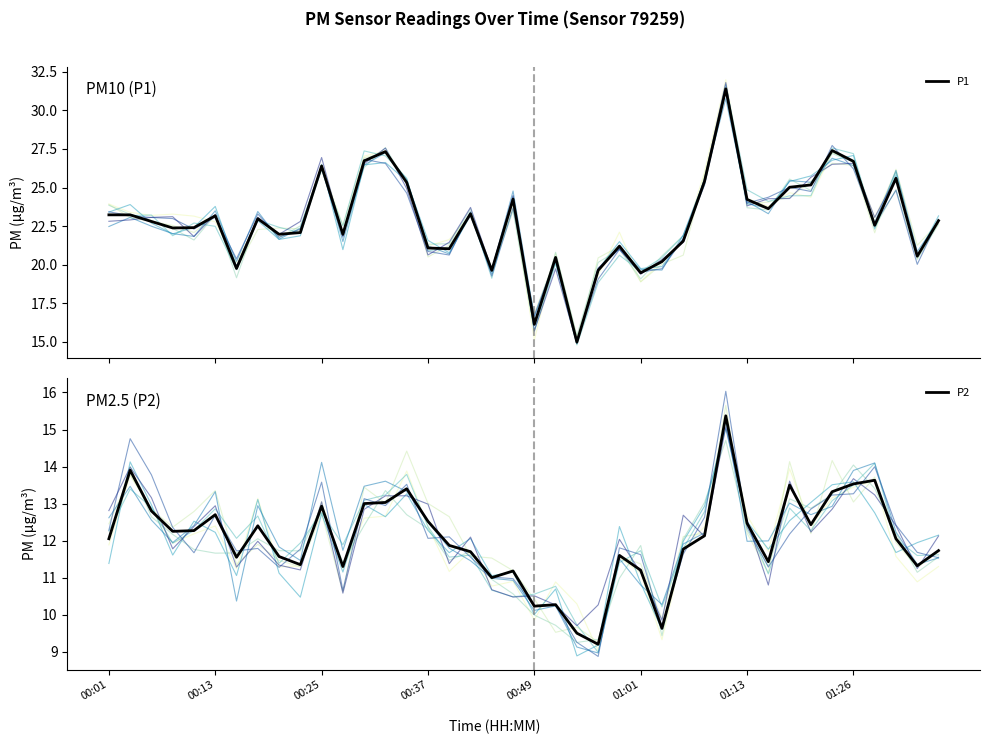

Reading left to right, extract all data points from this chart.

P1: 00:01=23.2	00:13=23.2	00:25=22.8	00:37=22.4	00:49=22.4	01:01=23.2	01:13=19.8	01:26=23.0	8=22.0	9=22.1	10=26.4	11=22.0	12=26.7	13=27.3	14=25.3	15=21.1	16=21.0	17=23.3	18=19.6	19=24.2	20=16.1	21=20.5	22=15.0	23=19.6	24=21.2	25=19.5	26=20.2	27=21.5	28=25.4	29=31.4	30=24.2	31=23.6	32=25.0	33=25.2	34=27.4	35=26.7	36=22.6	37=25.6	38=20.6	39=22.9
P2: 00:01=12.1	00:13=13.9	00:25=12.8	00:37=12.2	00:49=12.3	01:01=12.7	01:13=11.6	01:26=12.4	8=11.6	9=11.3	10=12.9	11=11.3	12=13.0	13=13.0	14=13.4	15=12.5	16=11.9	17=11.7	18=11.0	19=11.2	20=10.2	21=10.3	22=9.5	23=9.2	24=11.6	25=11.2	26=9.6	27=11.8	28=12.1	29=15.4	30=12.5	31=11.4	32=13.5	33=12.4	34=13.3	35=13.5	36=13.6	37=12.1	38=11.3	39=11.7